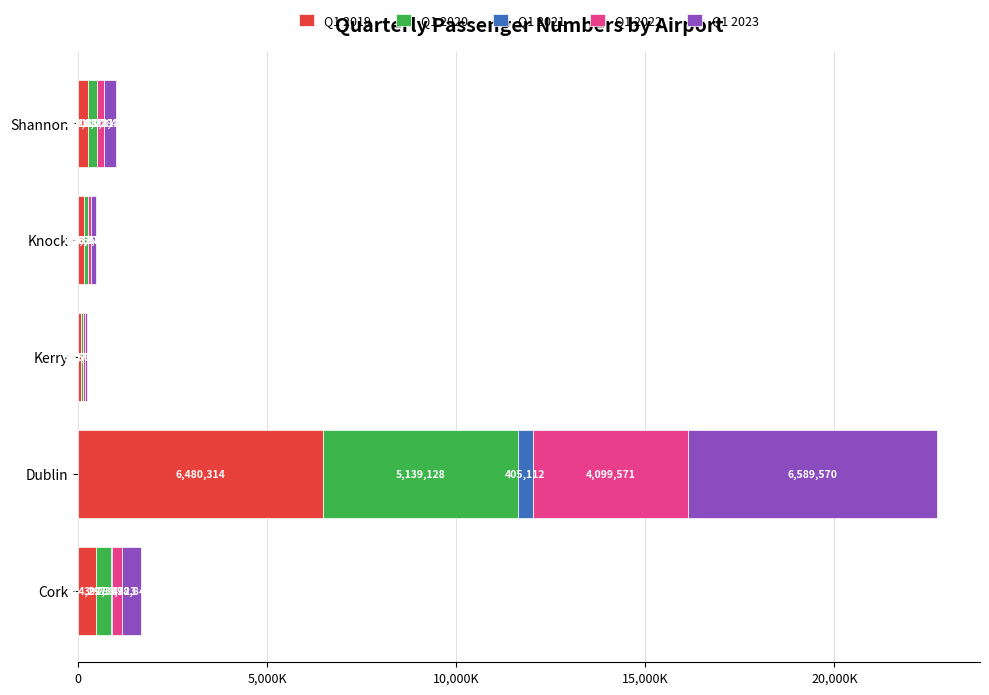

Does the chart contain any negative values?

No